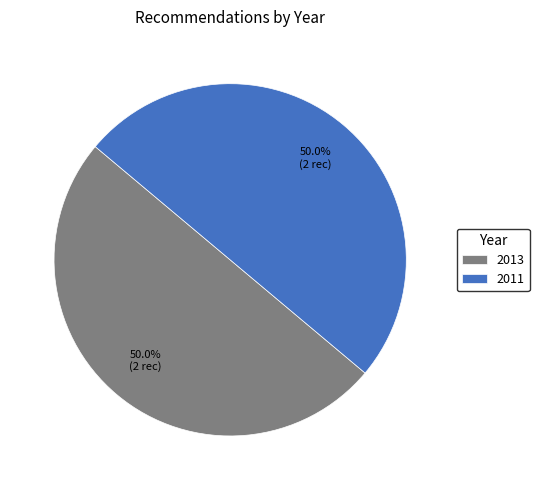

What is the ratio of the value at 2013 to the value at 2011?

1.0